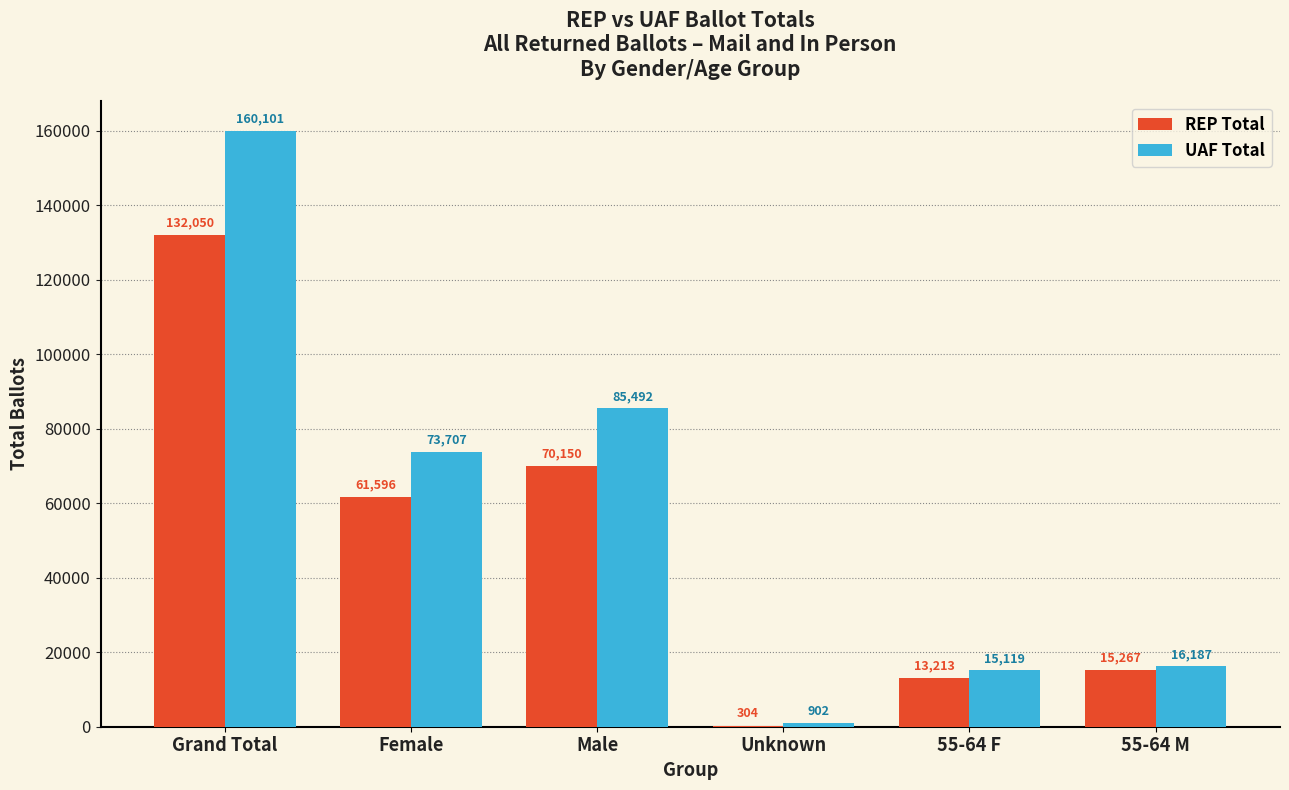

What is the difference between the UAF Total values at Male and Grand Total?

74609